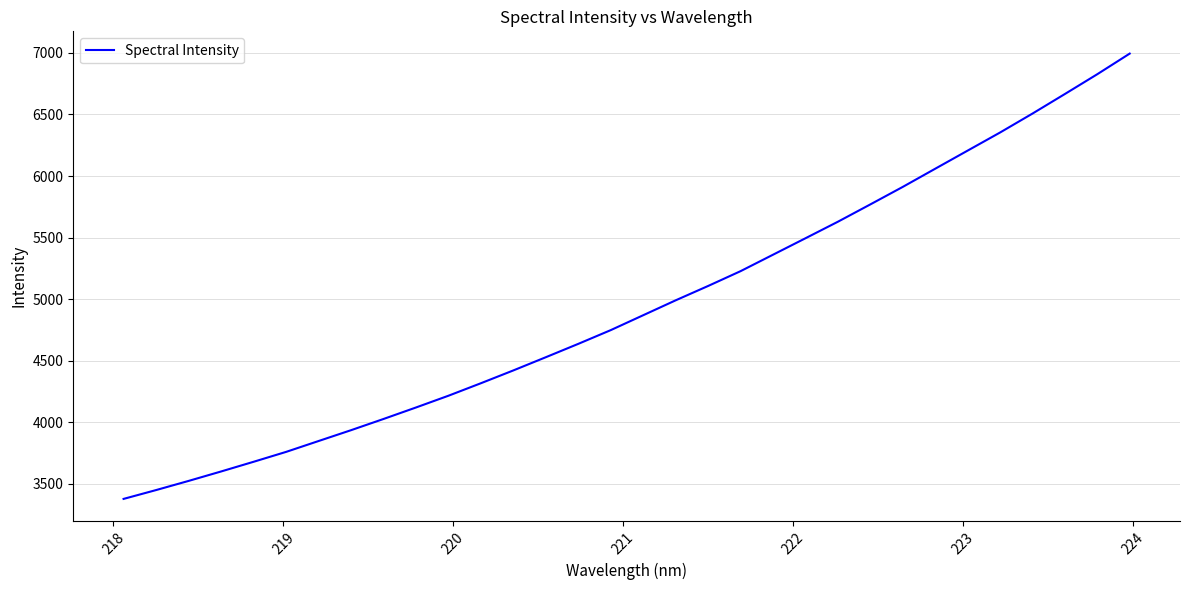

Reading right to left, extract all data points from this chart.

6994.3	6826.9	6666.1	6507.1	6353.2	6206.3	6059.0	5911.6	5769.3	5628.7	5494.4	5360.8	5227.2	5106.9	4990.3	4869.4	4748.4	4636.8	4528.3	4421.1	4317.0	4215.4	4119.9	4026.6	3935.6	3847.4	3759.2	3678.9	3600.2	3523.6	3449.3	3377.6